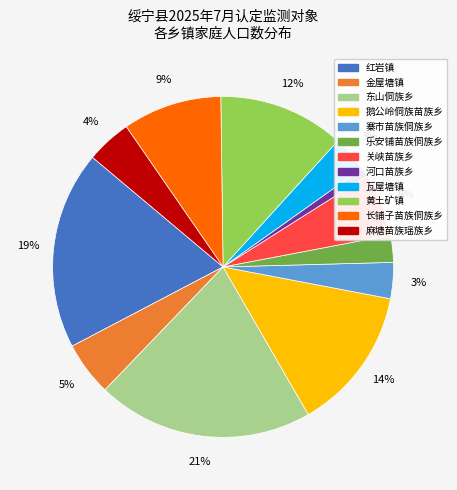

What percentage is the 乐安铺苗族侗族乡 slice, to the nearest percent?

3%